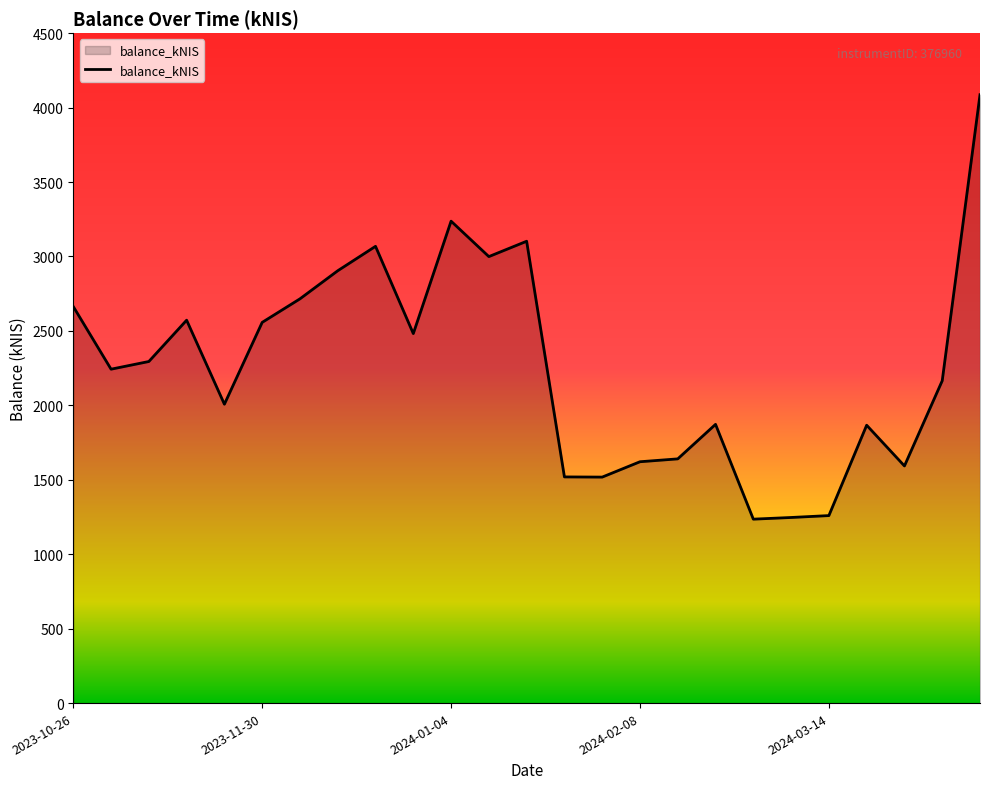

What is the average value?

2258.8